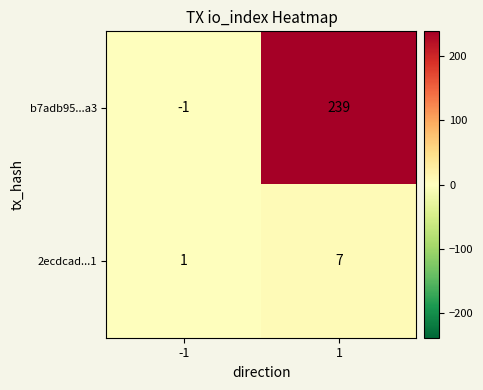

Is the value of b7adb95...a3 at 1 greater than the value of 2ecdcad...1 at -1?

Yes